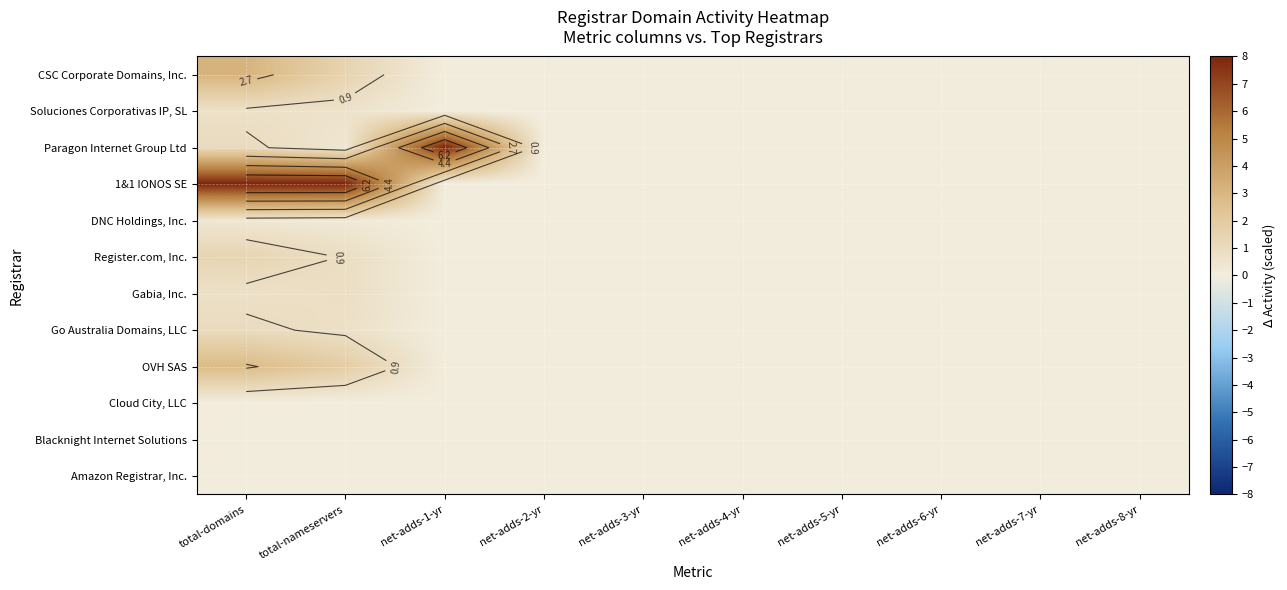

What is the greatest value displayed?

8.0